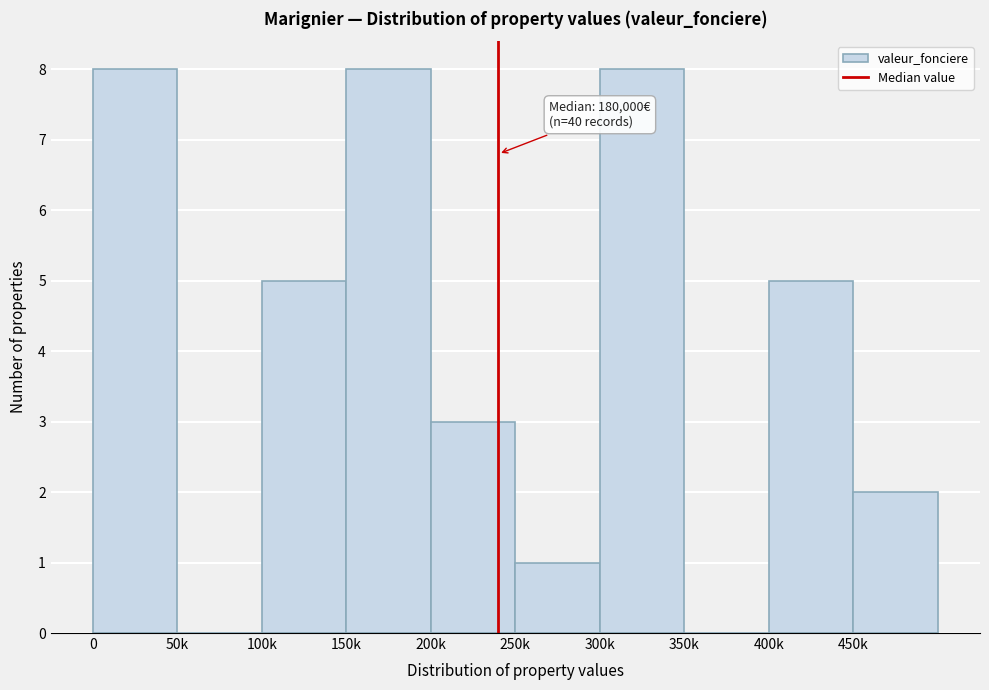

Reading left to right, list all the values displayed in this chart.

0=8	50k=0	100k=5	150k=8	200k=3	250k=1	300k=8	350k=0	400k=5	450k=2